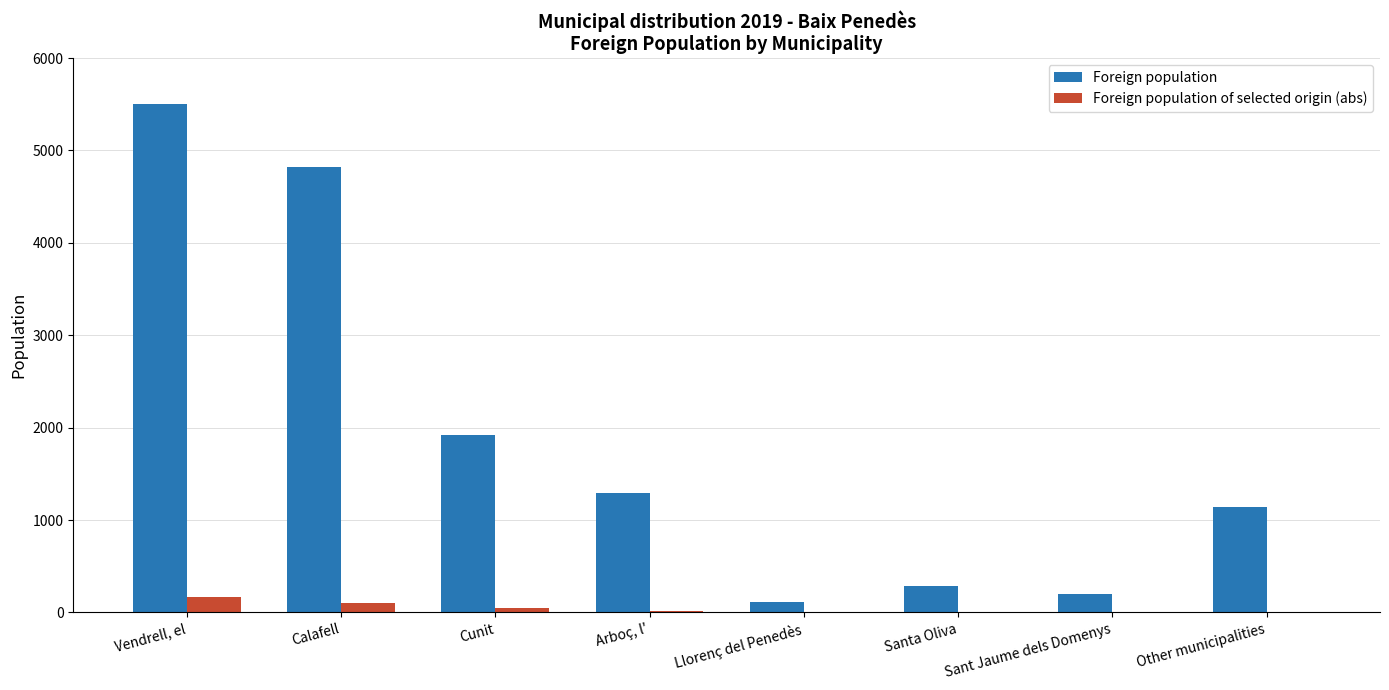

Does the chart contain stacked bars?

No